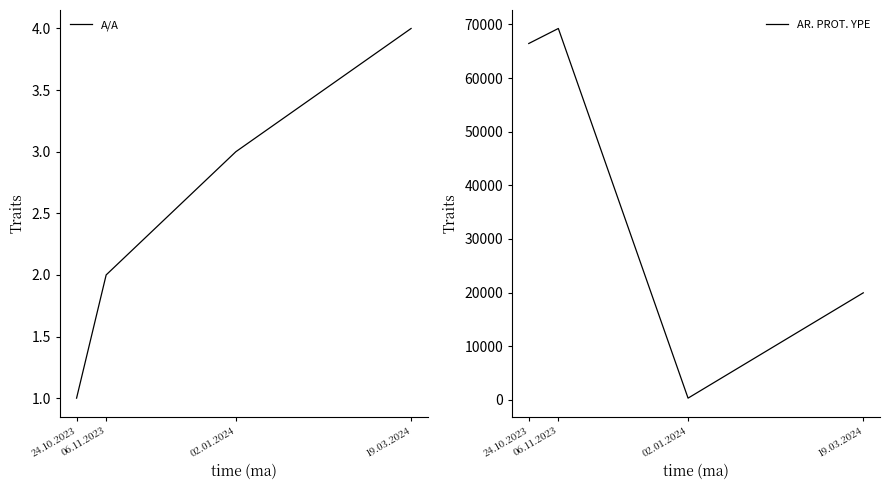

Which label corresponds to the smallest value in the chart?

24.10.2023